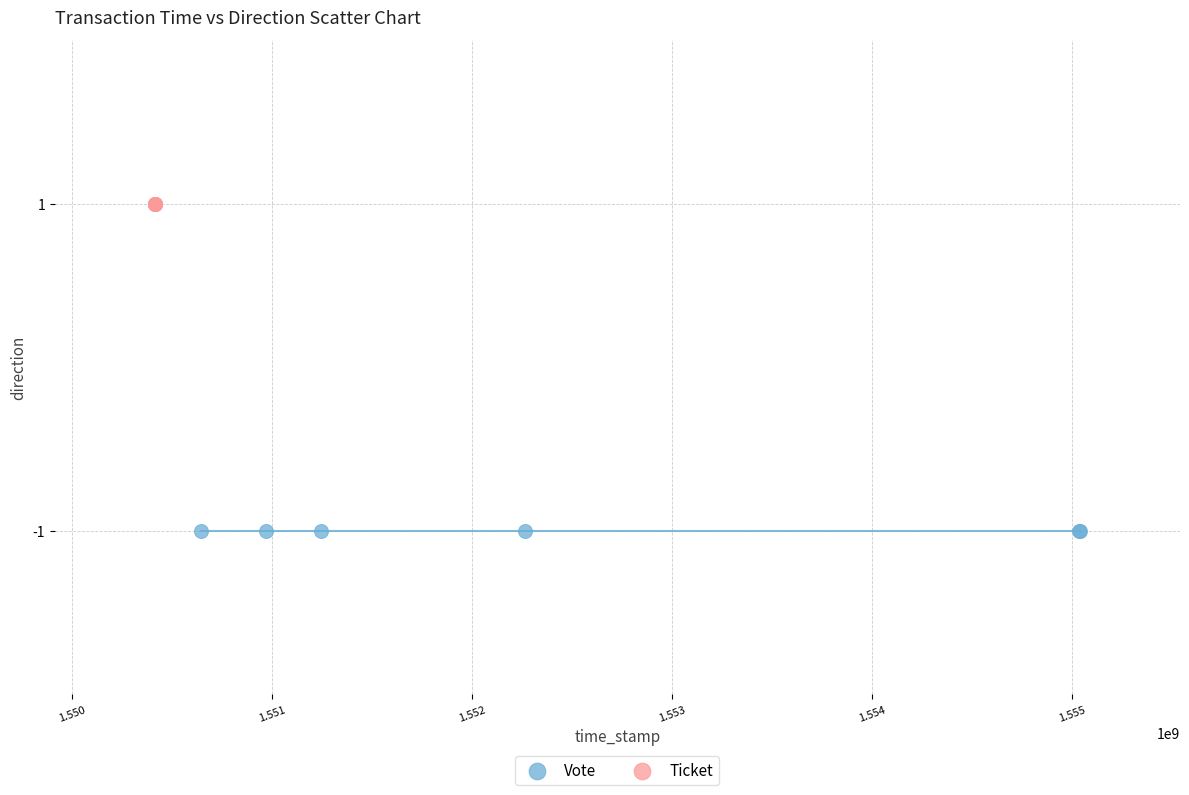

Which series contains the highest Y value?

Ticket